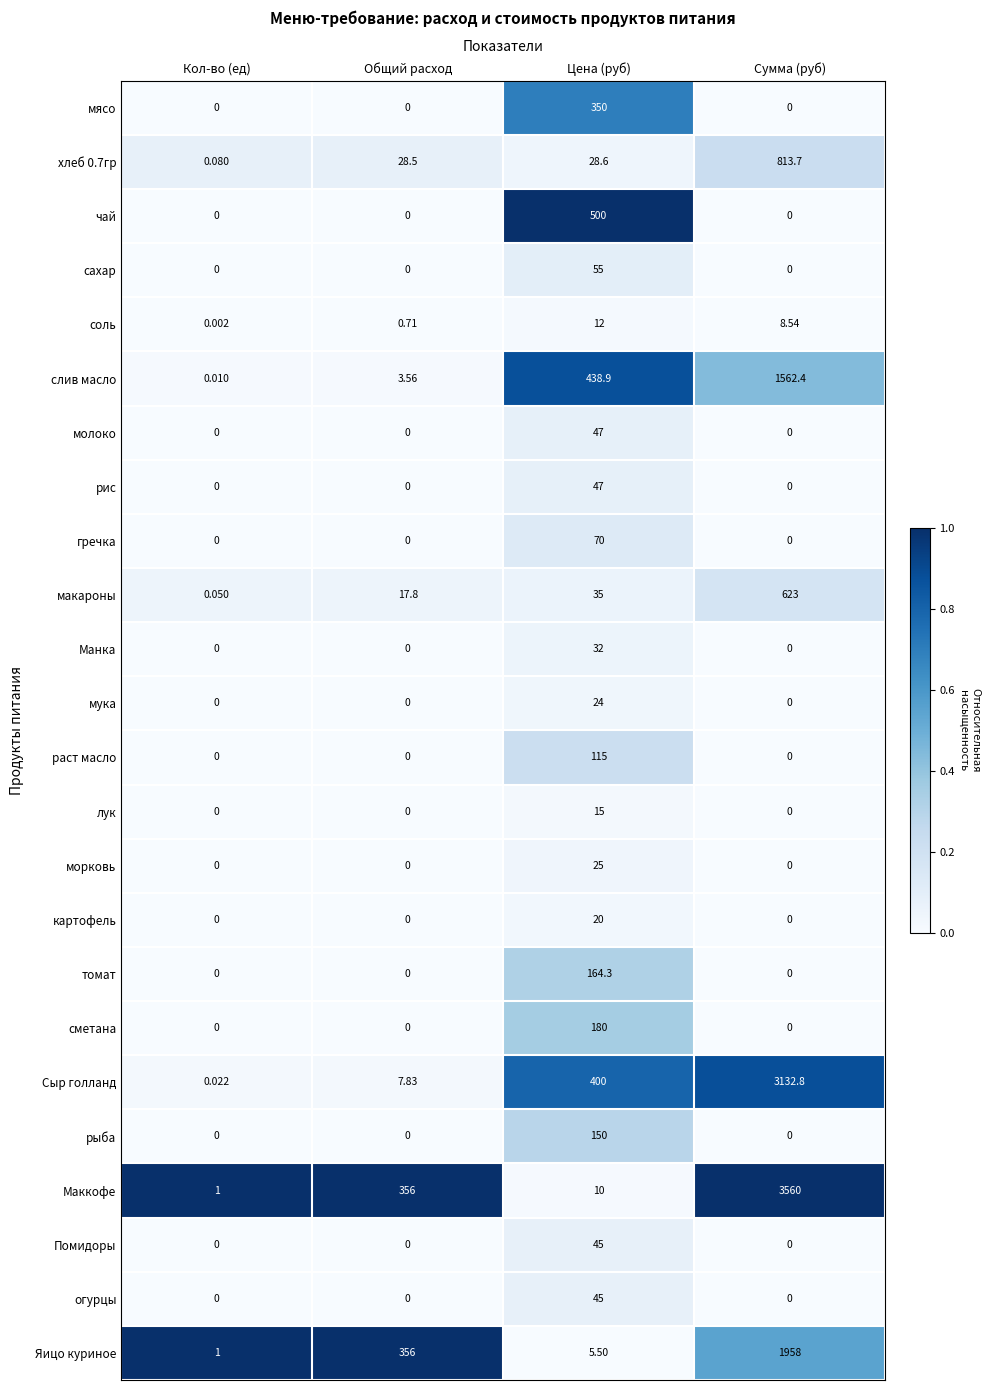

Count the number of data series in this chart.

24